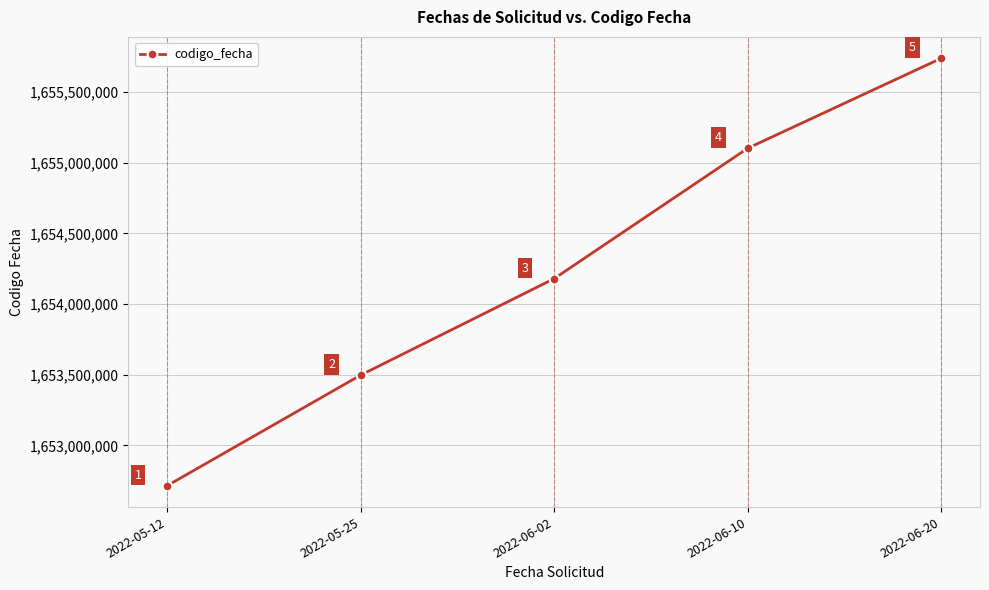

Which category has the highest value across all series?

2022-06-20